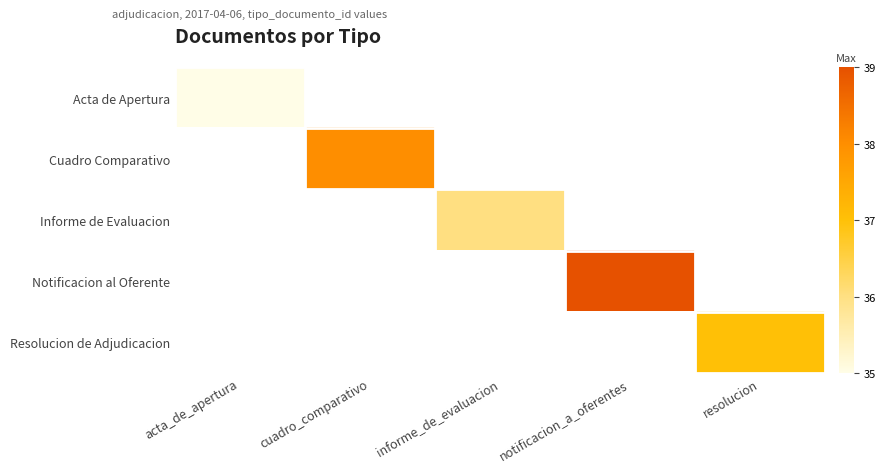

How many values in Acta de Apertura are above zero?

1